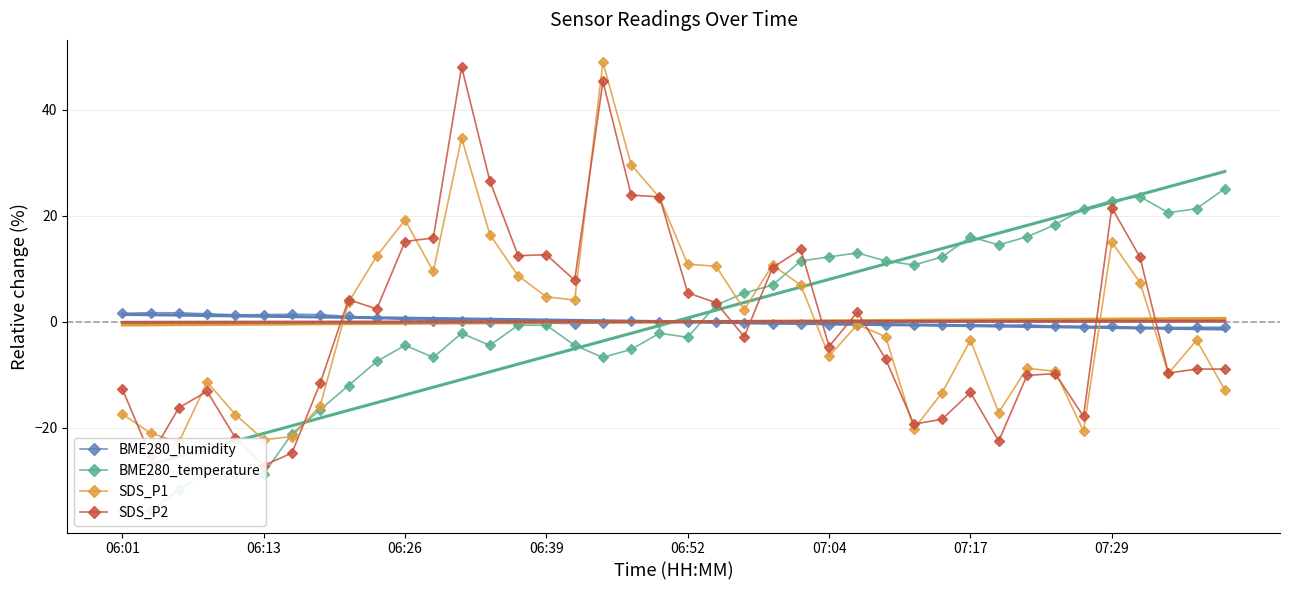

How many positive values does the BME280_humidity series have?

15